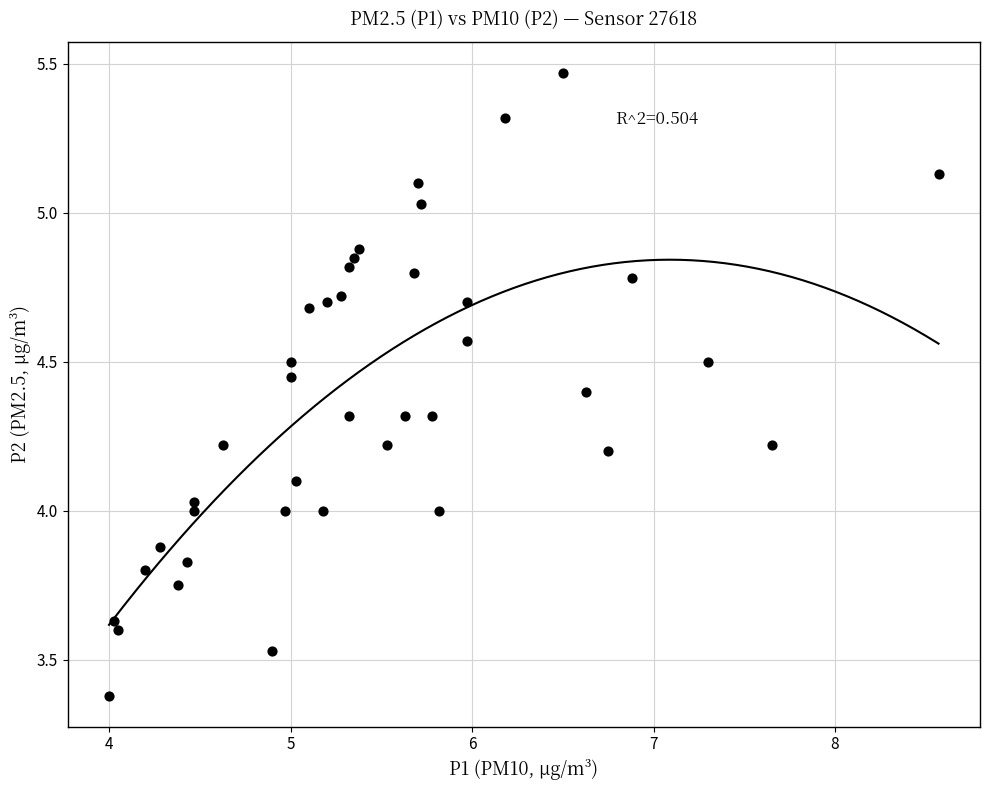

What is the range of Y values (max minus min)?

2.1